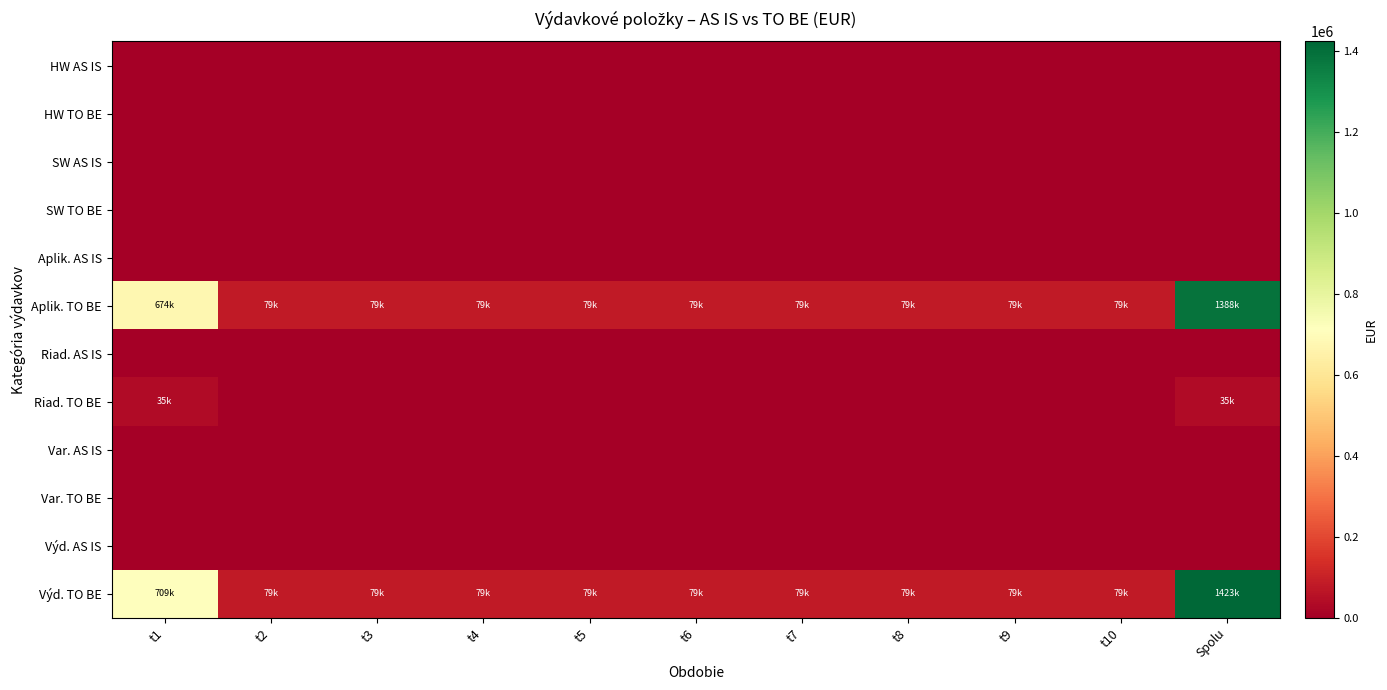

Rank the series by their maximum value, from lowest to highest.

HW AS IS, HW TO BE, SW AS IS, SW TO BE, Aplik. AS IS, Riad. AS IS, Var. AS IS, Var. TO BE, Výd. AS IS, Riad. TO BE, Aplik. TO BE, Výd. TO BE